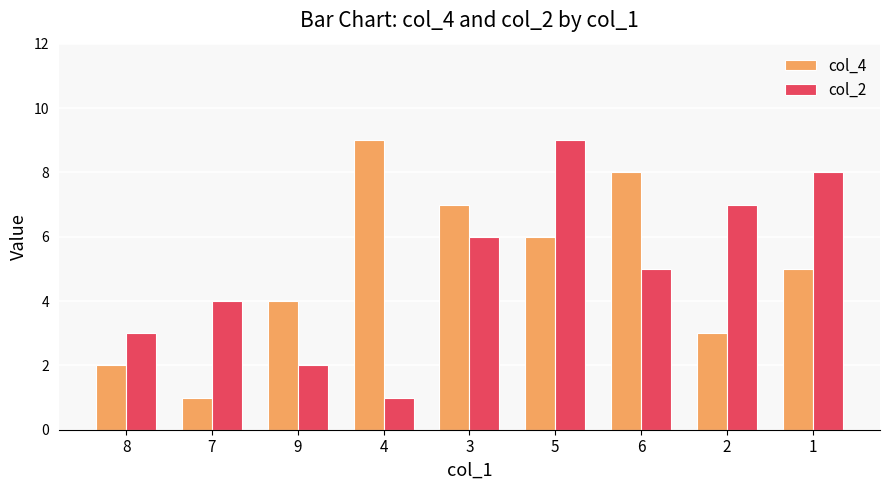

How many data points in col_2 are less than 5?

4